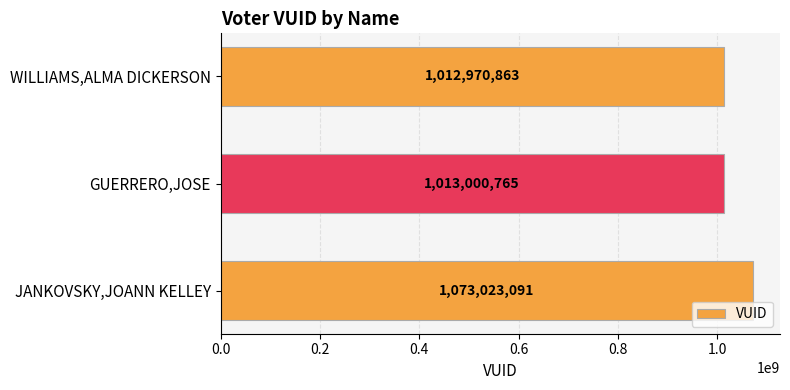

What is the ratio of the value at GUERRERO,JOSE to the value at JANKOVSKY,JOANN KELLEY?

0.9